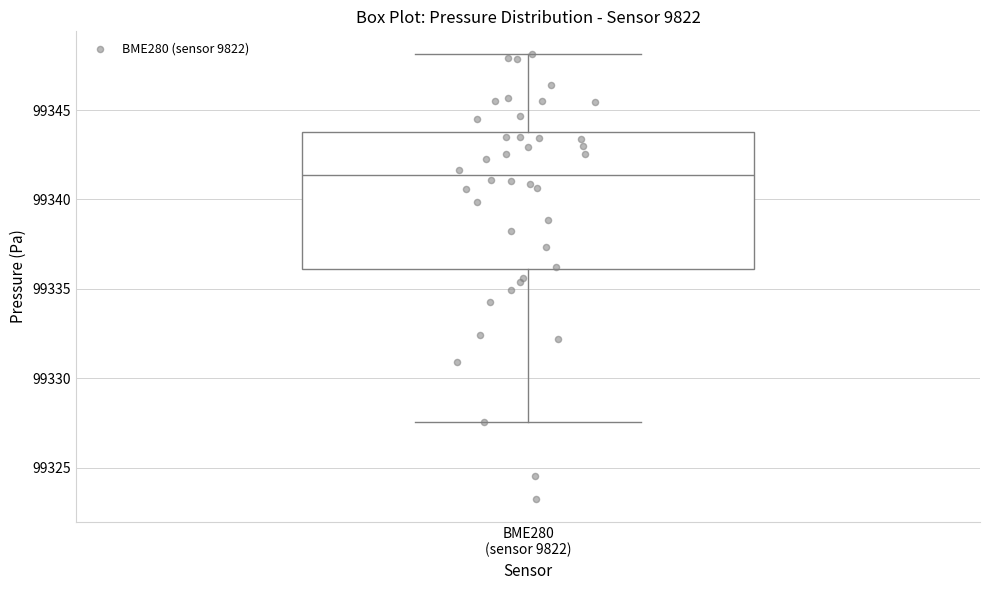

Where is the upper edge of the box for BME280 (sensor 9822) on the y-axis? The values are not printed on the chart, so give them approximately, as read against the axis.

99344.0